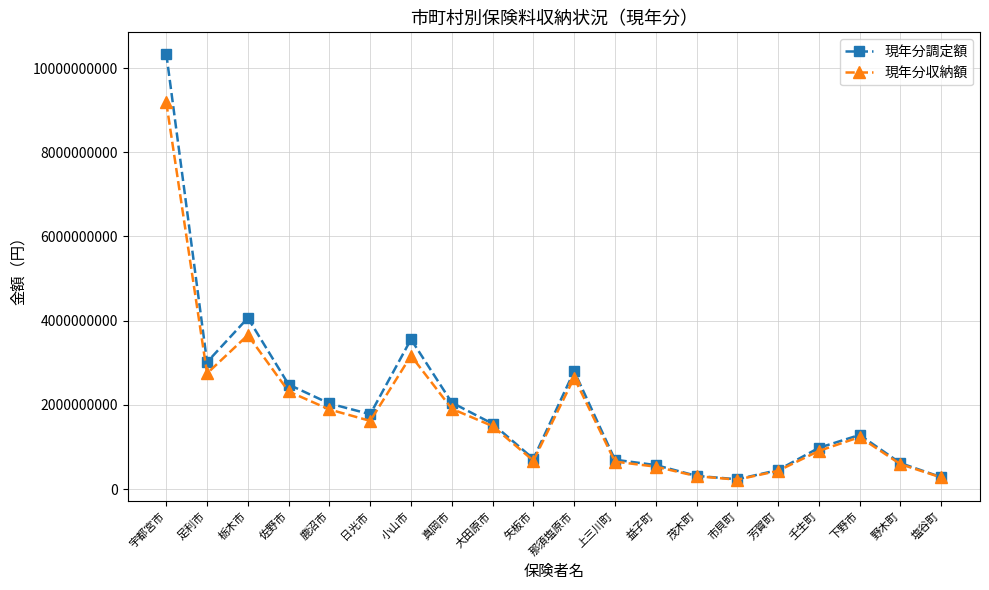

What is the average value of the 現年分調定額 series?

1991192738